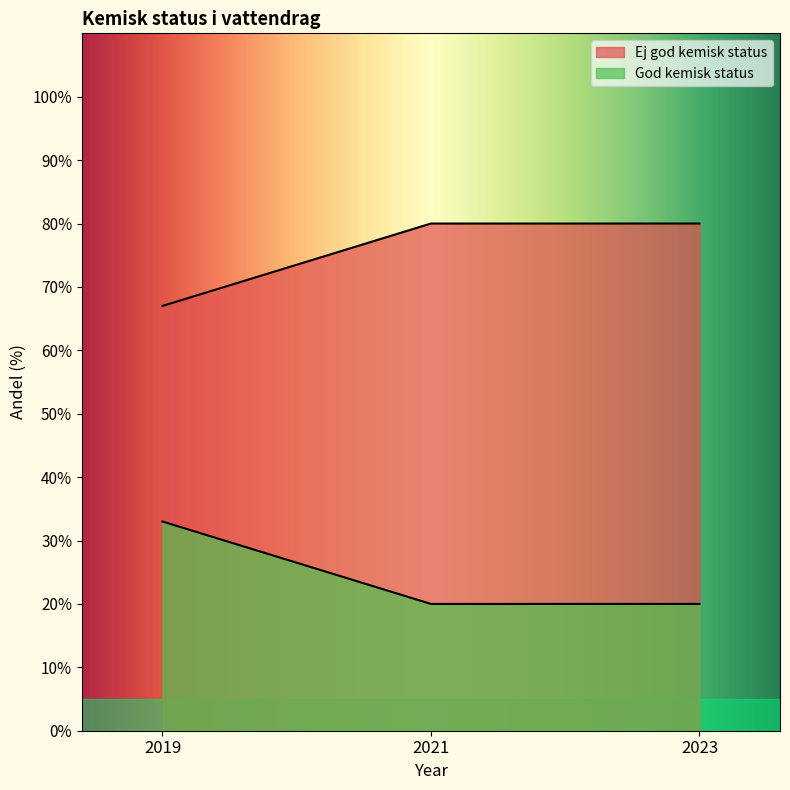

Reading left to right, extract all data points from this chart.

Ej god kemisk status: 67	80	80
God kemisk status: 33	20	20